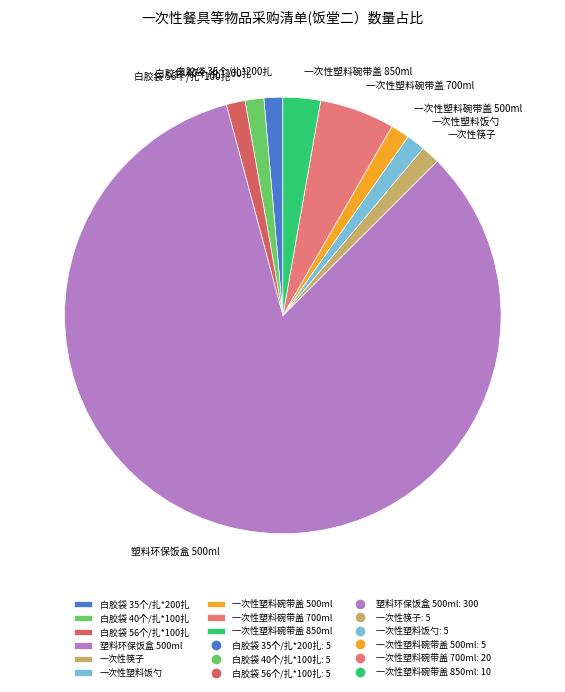

Do 一次性塑料碗带盖 500ml and 一次性塑料饭勺 together represent more than half of the pie?

No